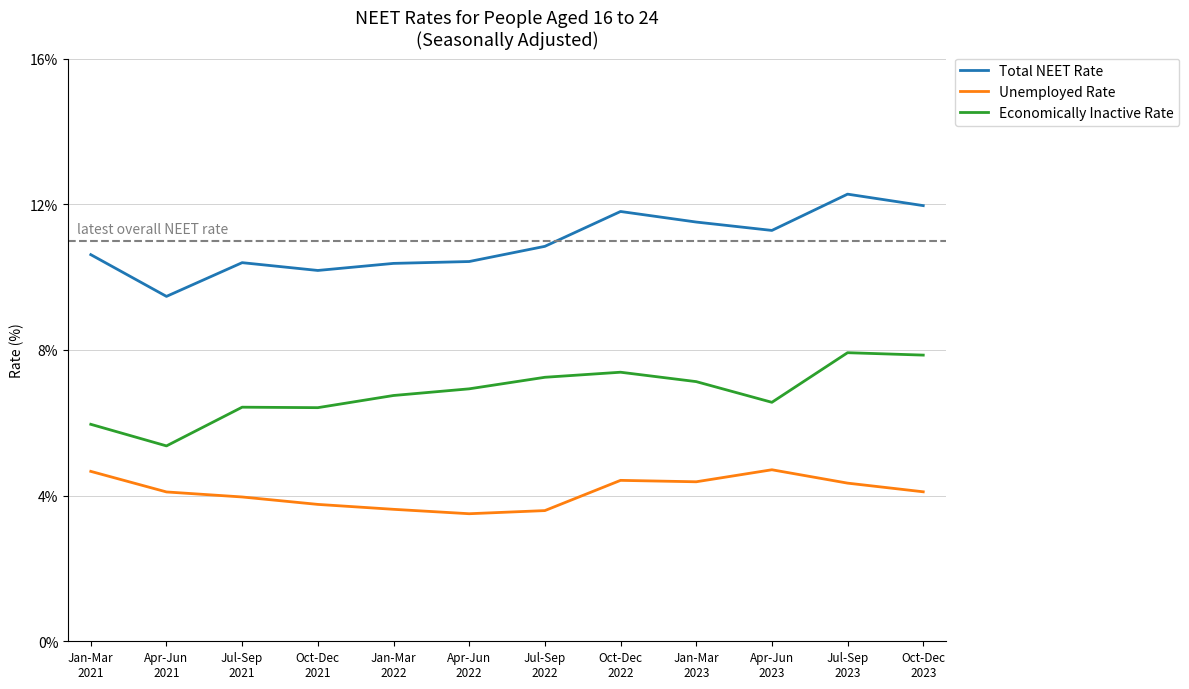

What is the total value across all series at Jul-Sep
2022?

21.7